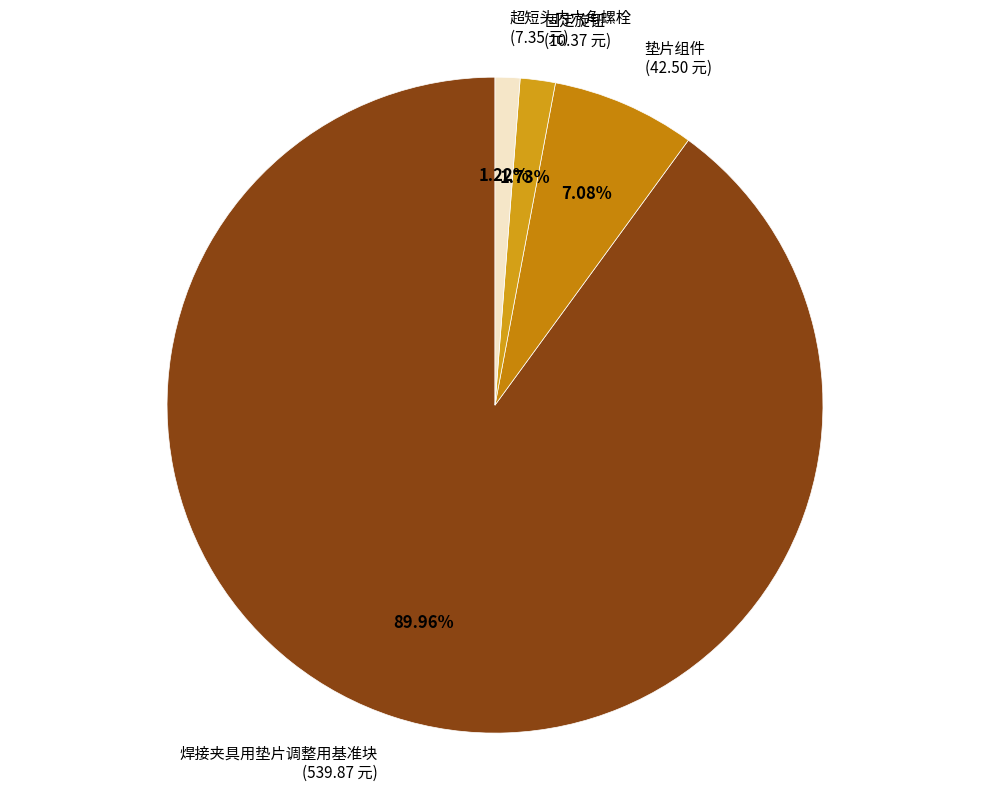

Which category accounts for the majority?

焊接夹具用垫片调整用基准块